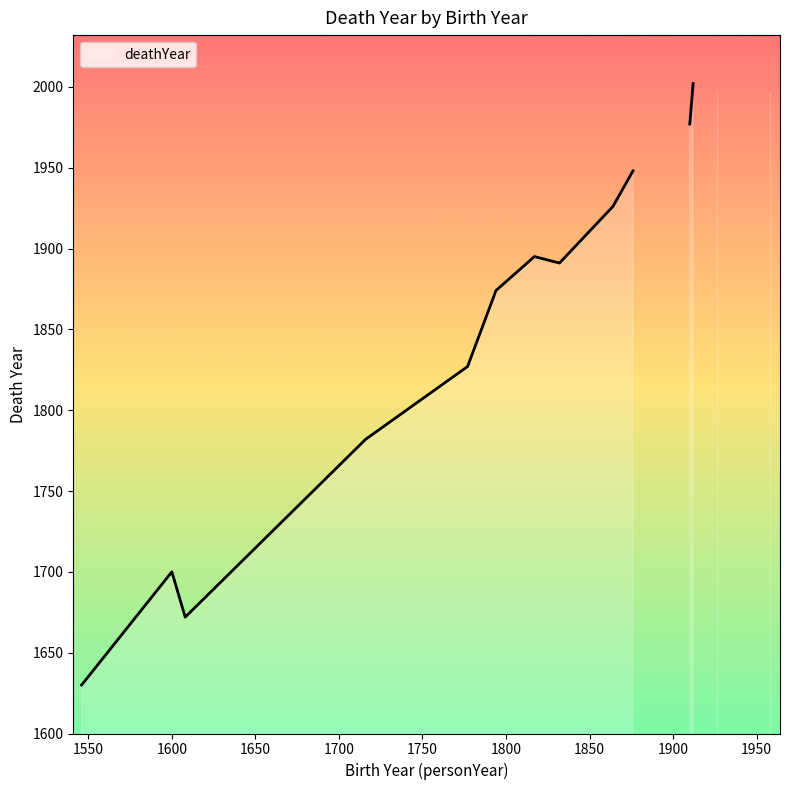

At which category does the data reach its first local valley?

1608